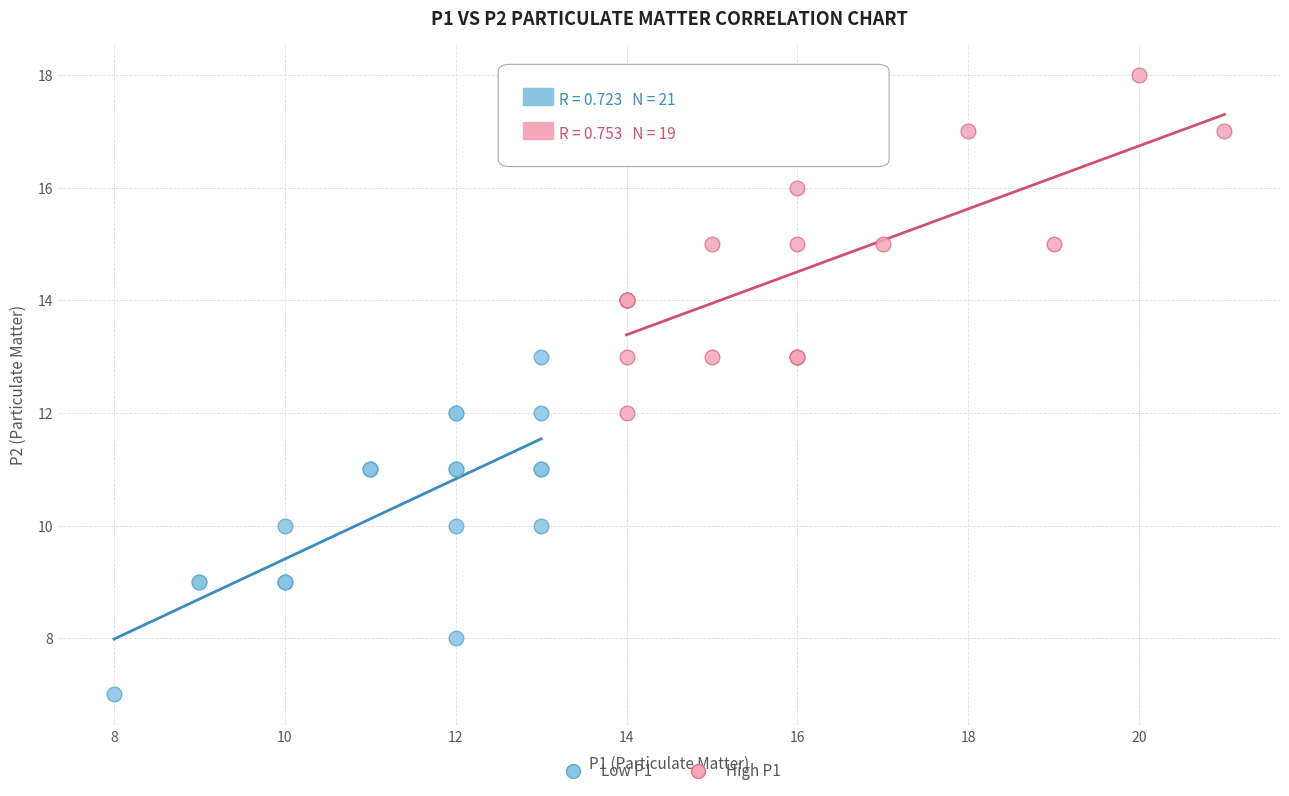

What are all the series names shown in the legend?

Low P1, High P1